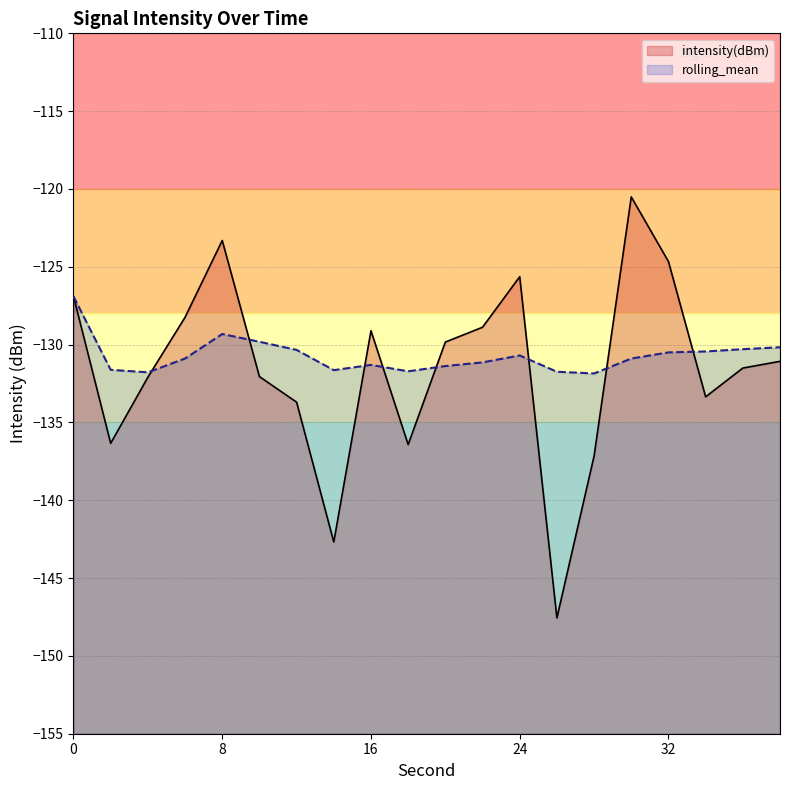

What are all the series names shown in the legend?

intensity(dBm), rolling_mean